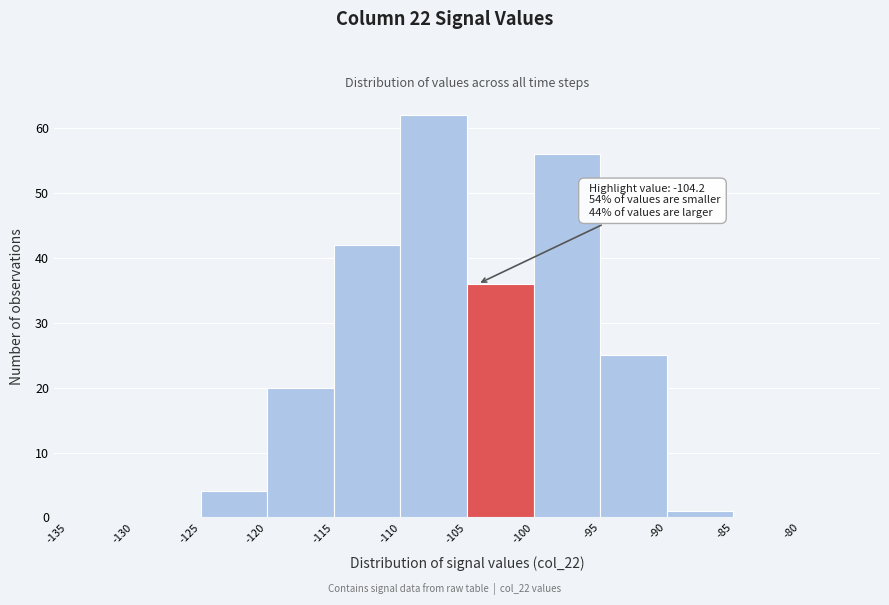

Over which range of the x-axis is the bar tallest?

-110 to -105